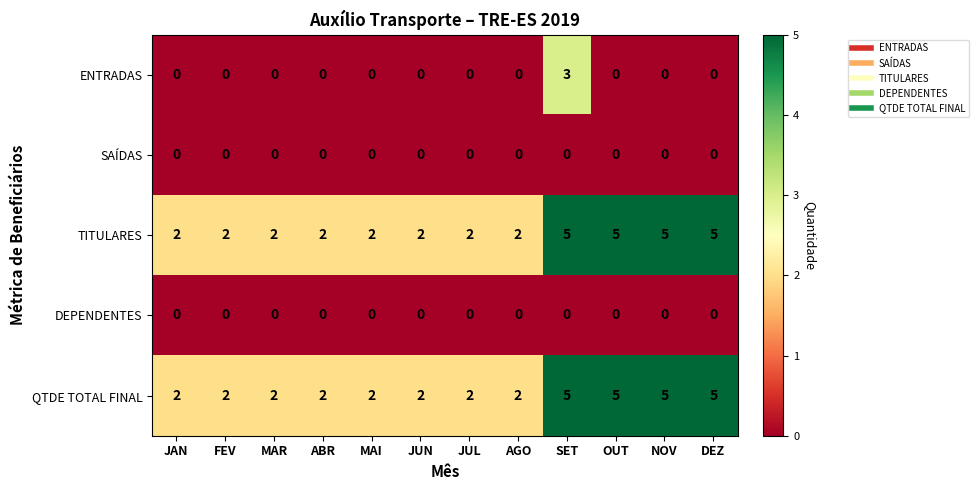

What is the highest value of the ENTRADAS series?

3